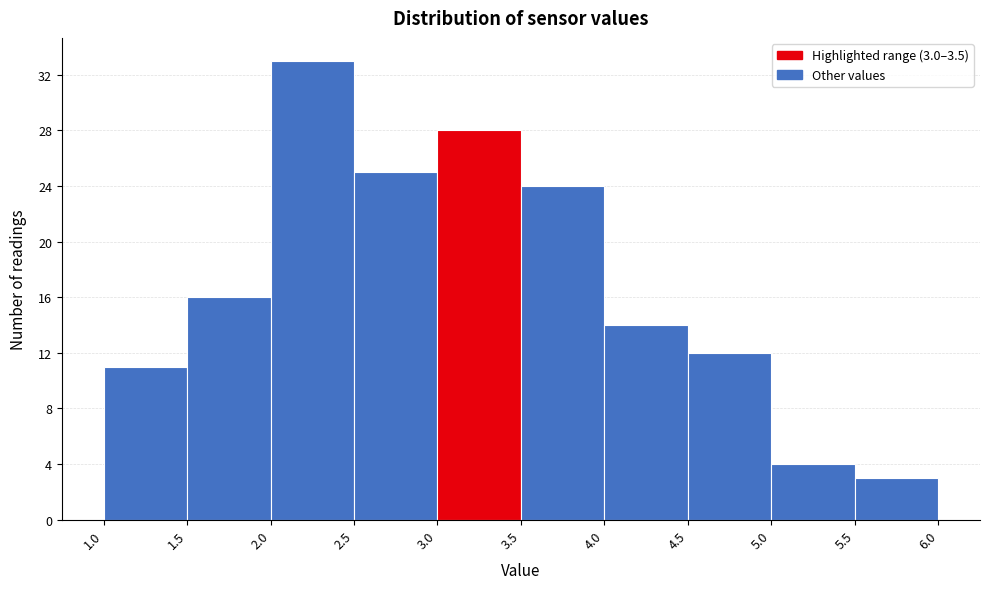

Which range on the x-axis has the tallest bar?

2.0 to 2.5